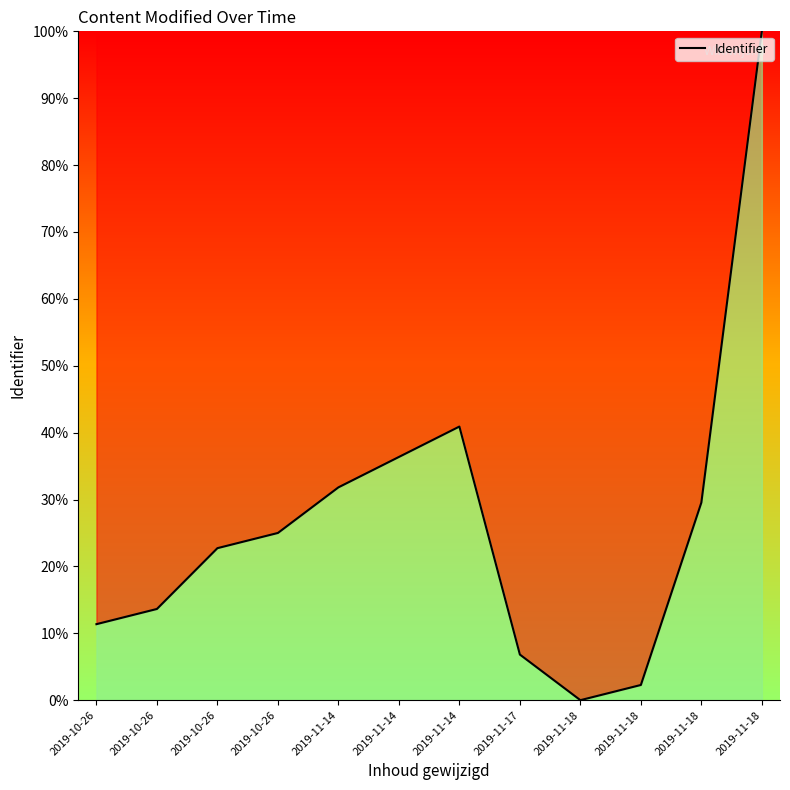

Does the chart display data point markers on the line(s)?

No